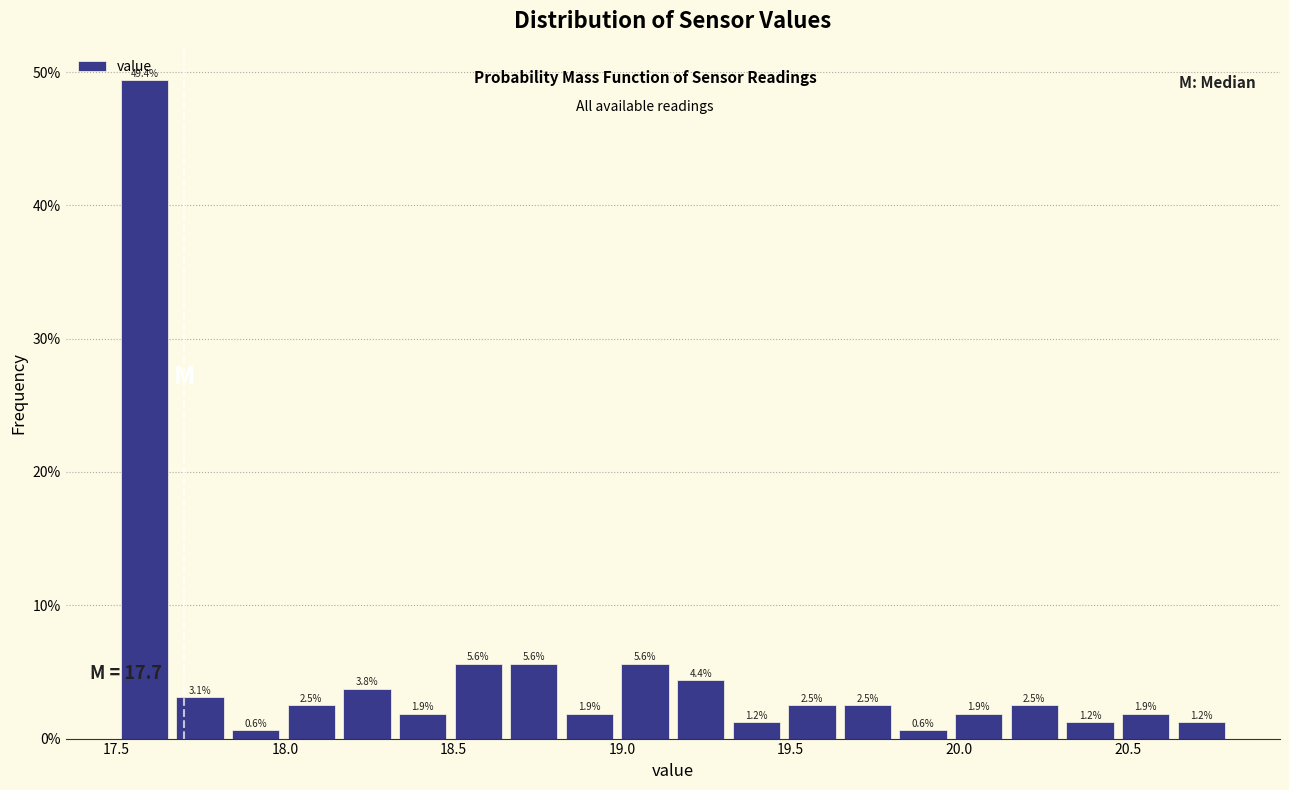

Around what value on the x-axis is the tallest bar? Give the approximate position of its centre, as read against the axis.

17.60